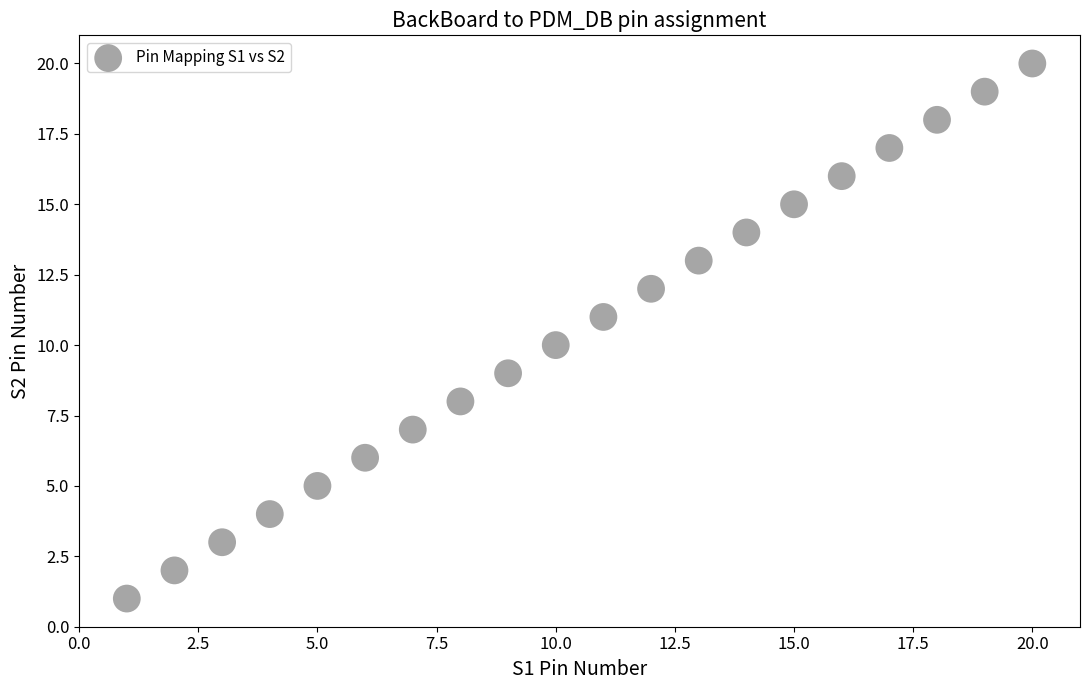

What is the range of Y values (max minus min)?

19